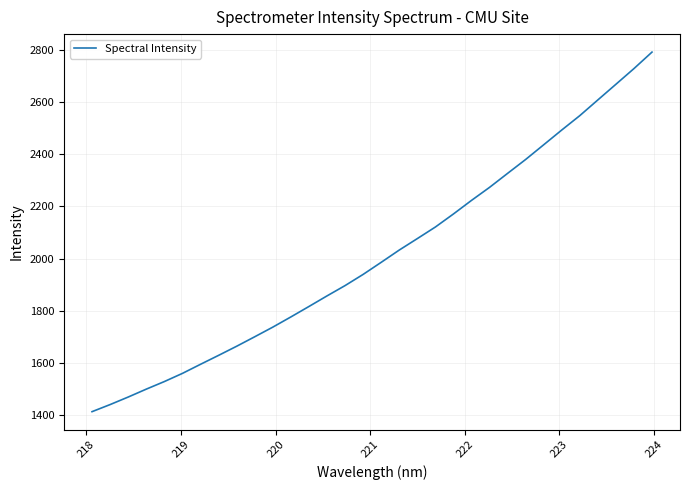

True or false: the data has more than 1 interior local peaks.

False